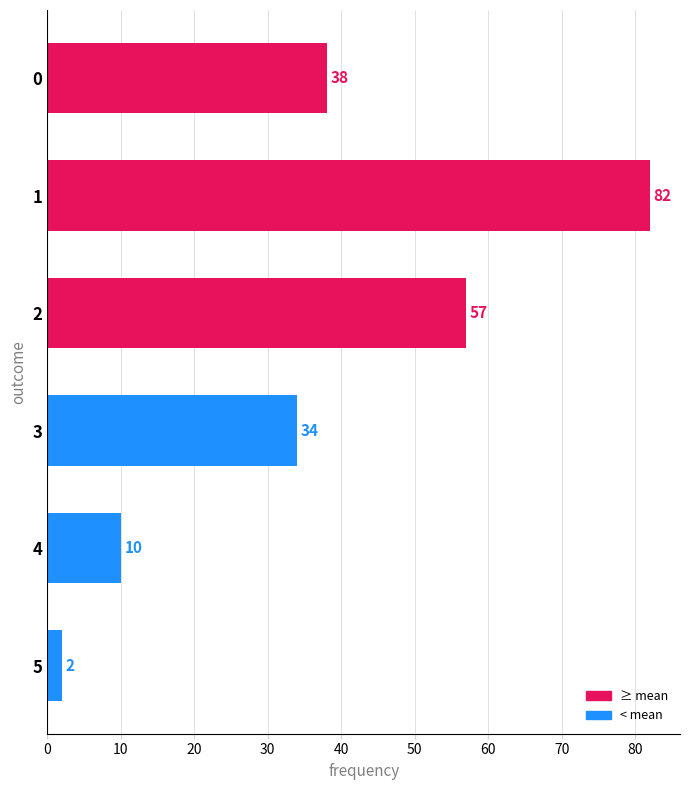

How many categories are shown in the chart?

6